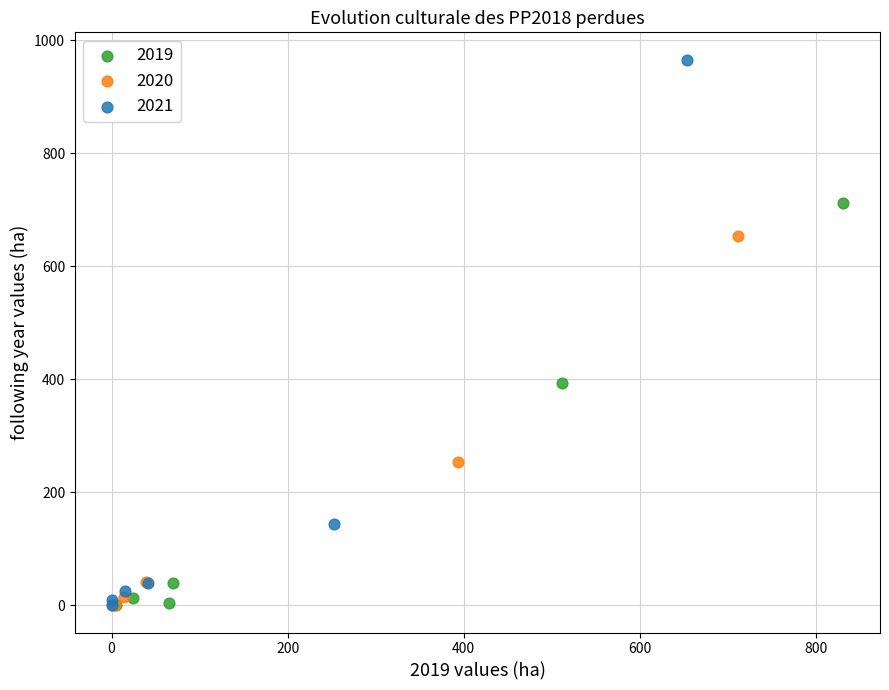

Which series reaches the maximum Y coordinate?

2021